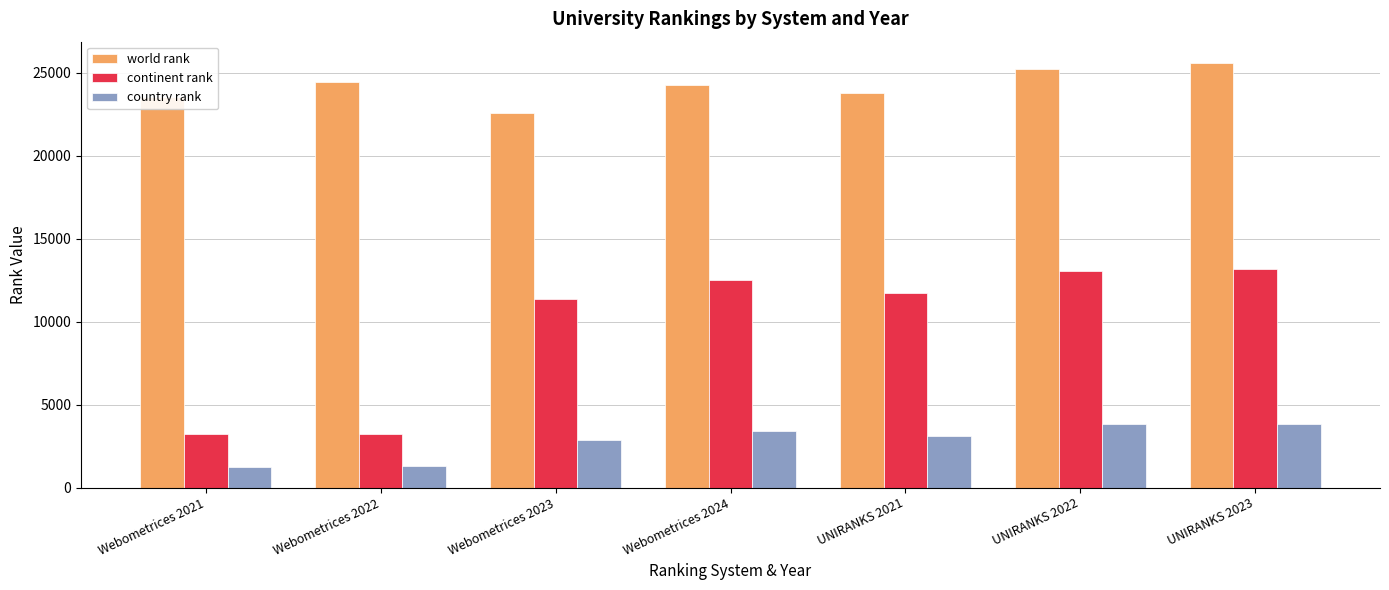

What is the difference between the highest and lowest values at Webometrices 2023?

19703